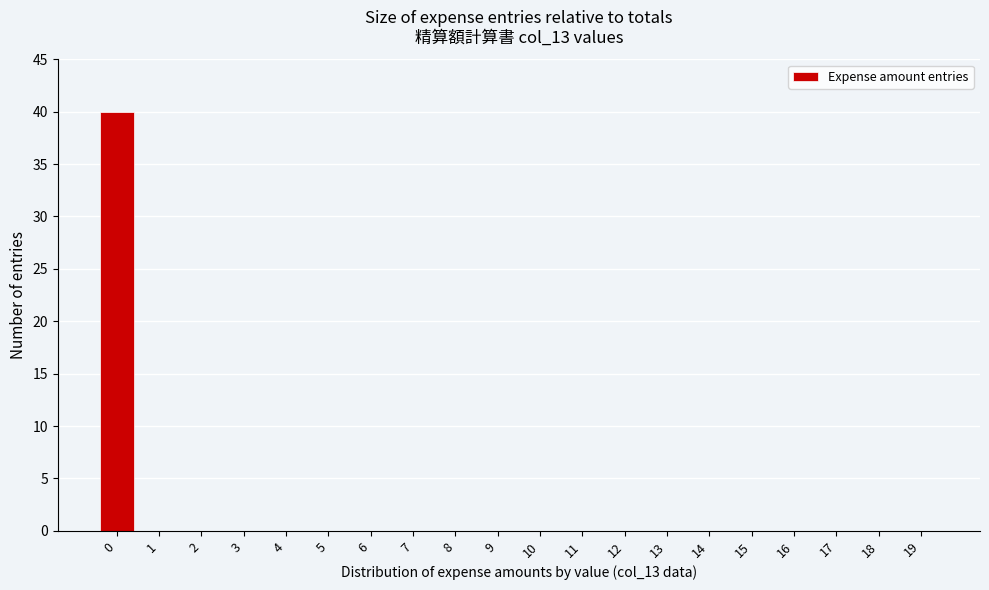

Reading right to left, list all the values displayed in this chart.

19=0	18=0	17=0	16=0	15=0	14=0	13=0	12=0	11=0	10=0	9=0	8=0	7=0	6=0	5=0	4=0	3=0	2=0	1=0	0=40